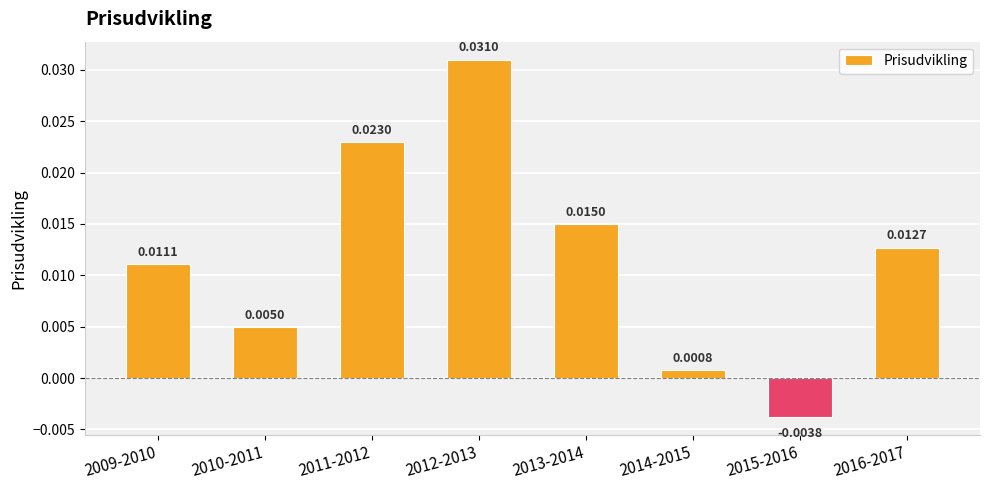

List the labels in order of value, smallest first.

2015-2016, 2014-2015, 2010-2011, 2009-2010, 2016-2017, 2013-2014, 2011-2012, 2012-2013